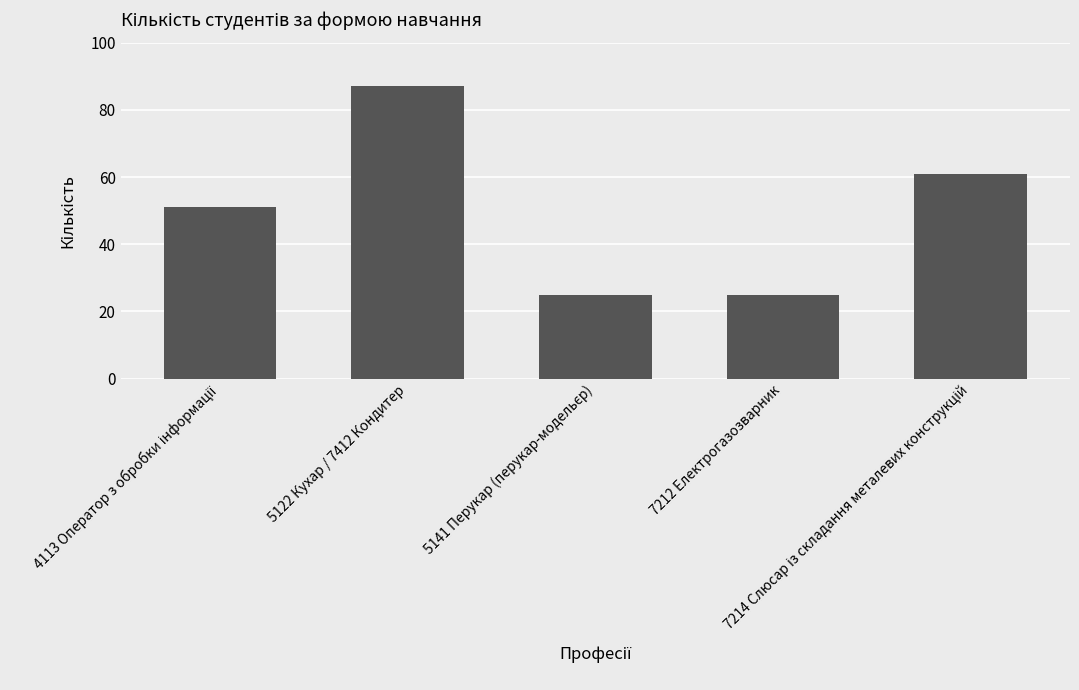

What is the sum of all values?

249